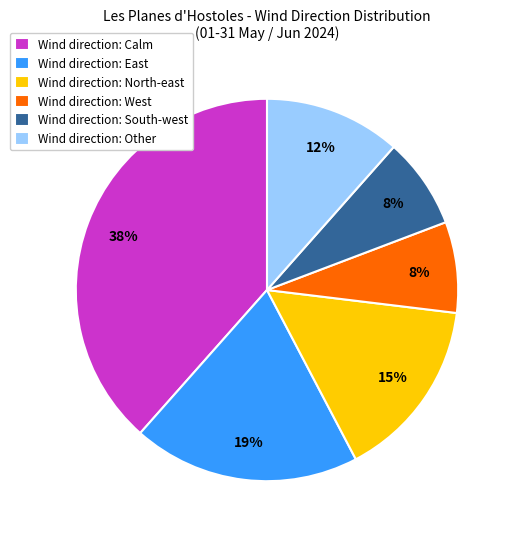

What is the ratio of the value at Wind direction: Other to the value at Wind direction: Calm?

0.3